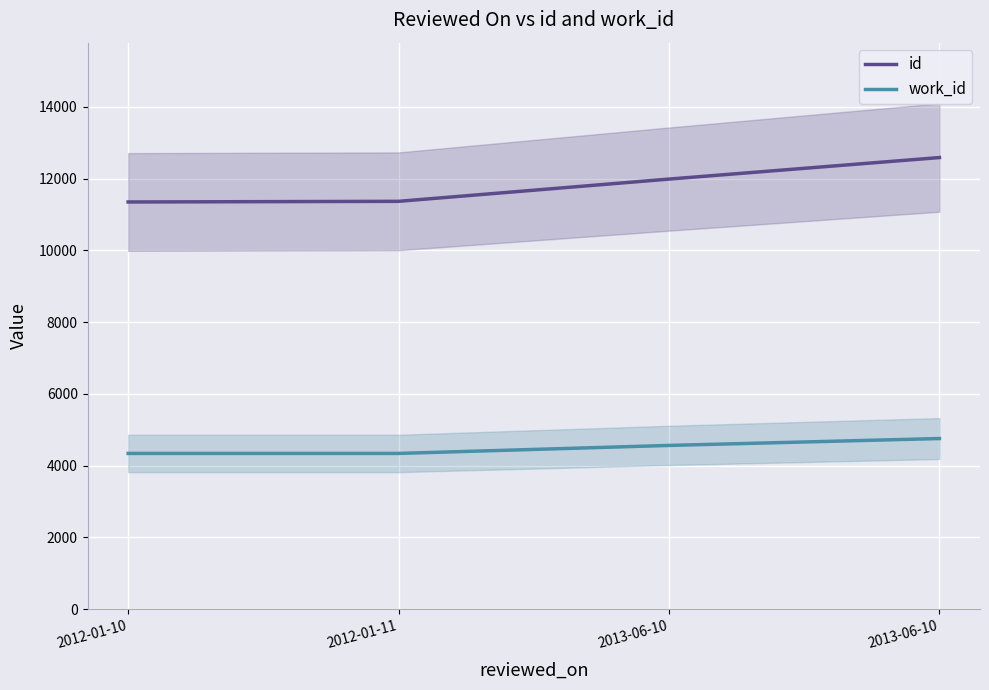

Which series has the widest spread of values?

id